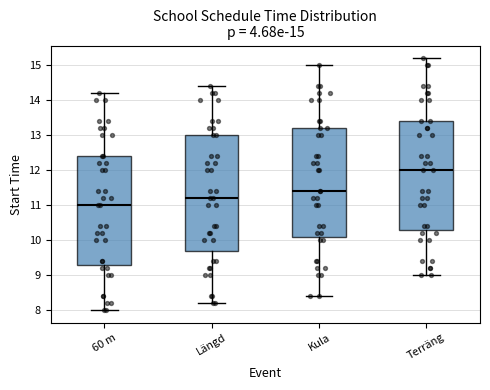

Which box has the highest median line?

Terräng